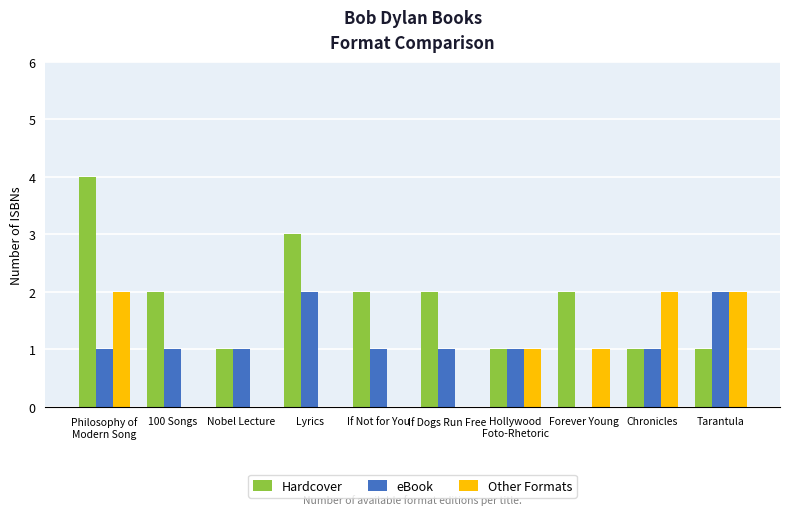

What is the total value across all series at If Dogs Run Free?

3